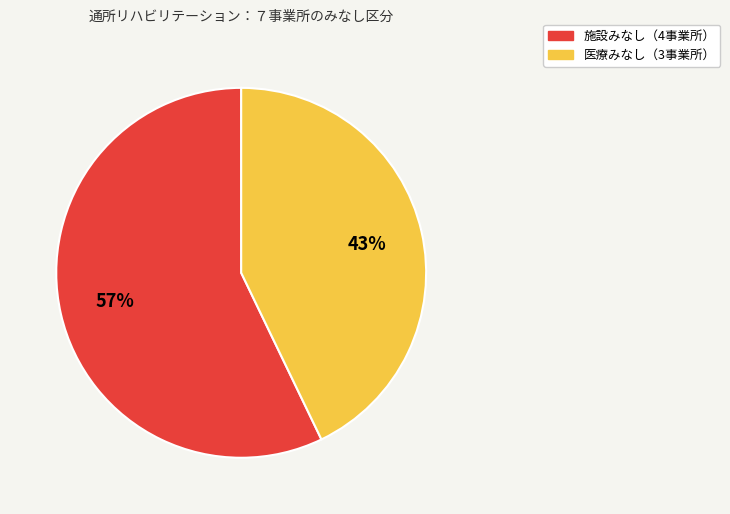

To the nearest percent, what is the average slice percentage?

50%